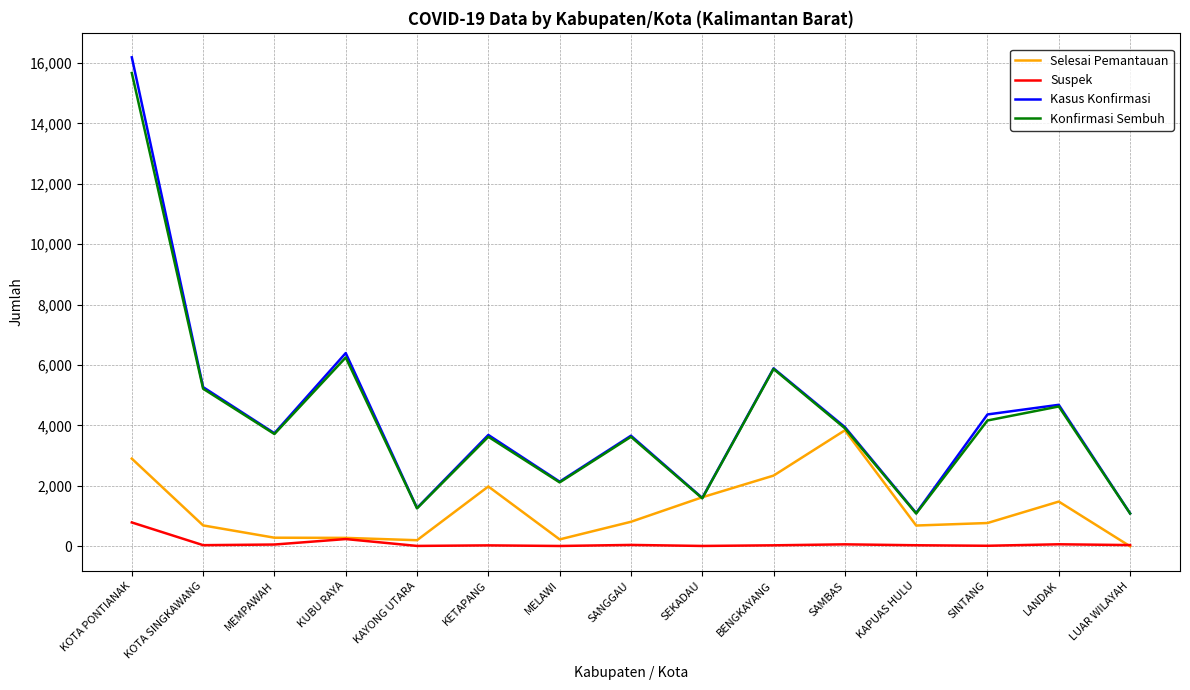

What are all the series names shown in the legend?

Selesai Pemantauan, Suspek, Kasus Konfirmasi, Konfirmasi Sembuh